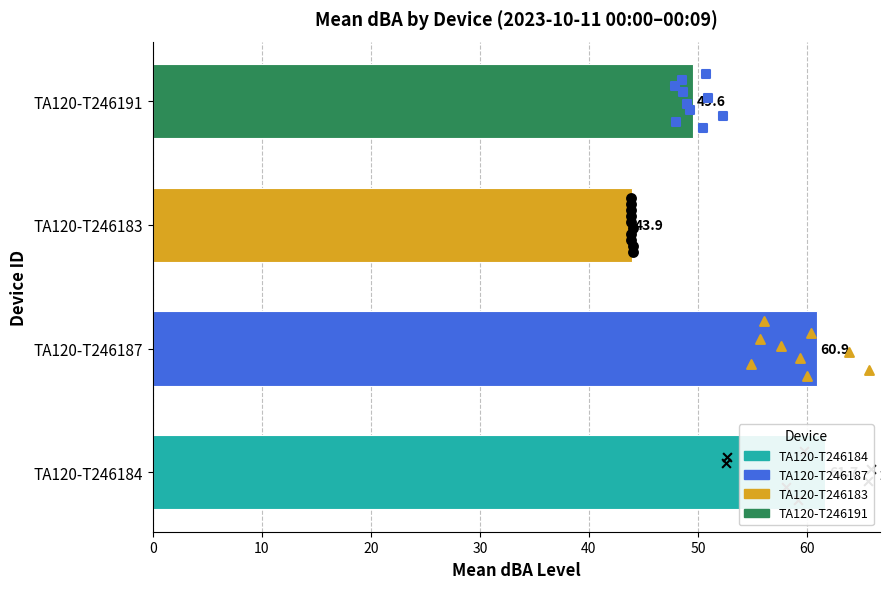

Which series has the largest total across all categories?

TA120-T246184